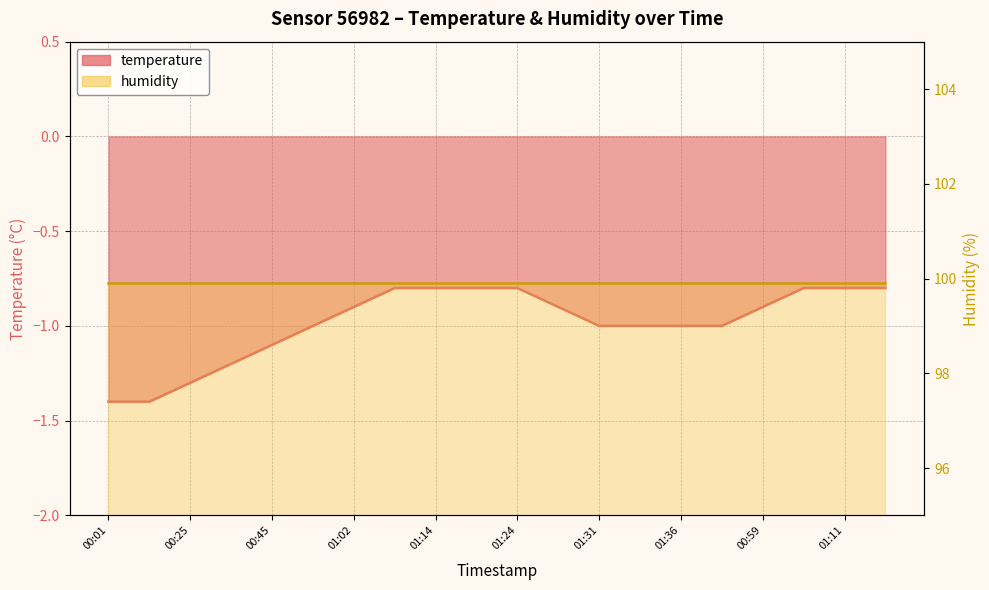

The chart shows a value of -0.3 at 01:33. True or false?

False